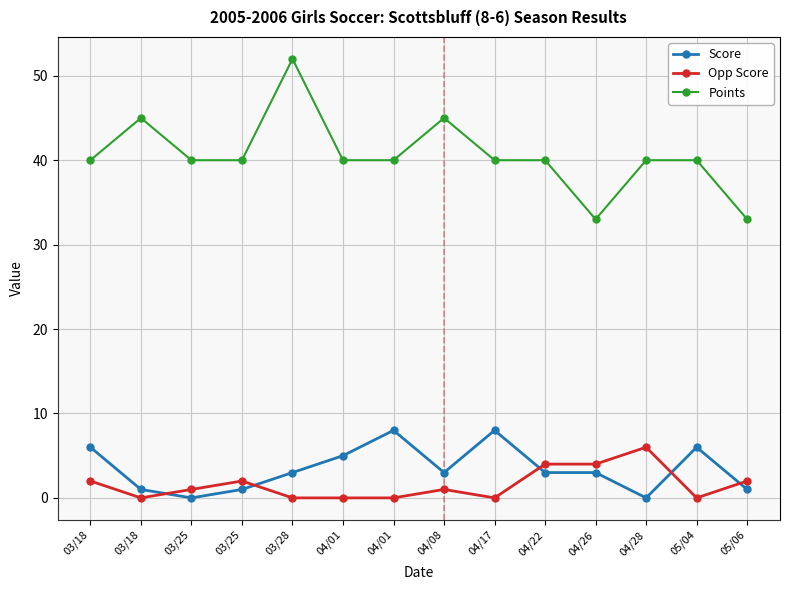

What are all the series names shown in the legend?

Score, Opp Score, Points